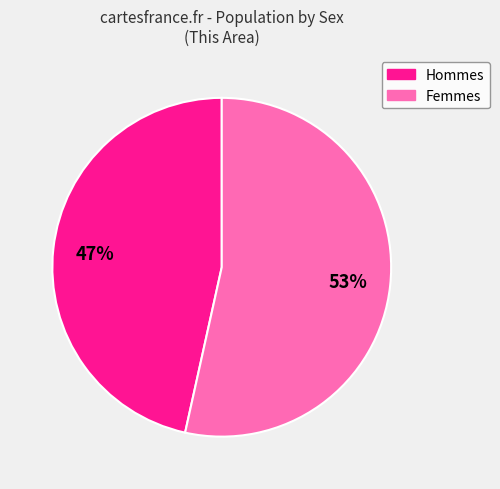

Is there a majority slice in this chart?

Yes